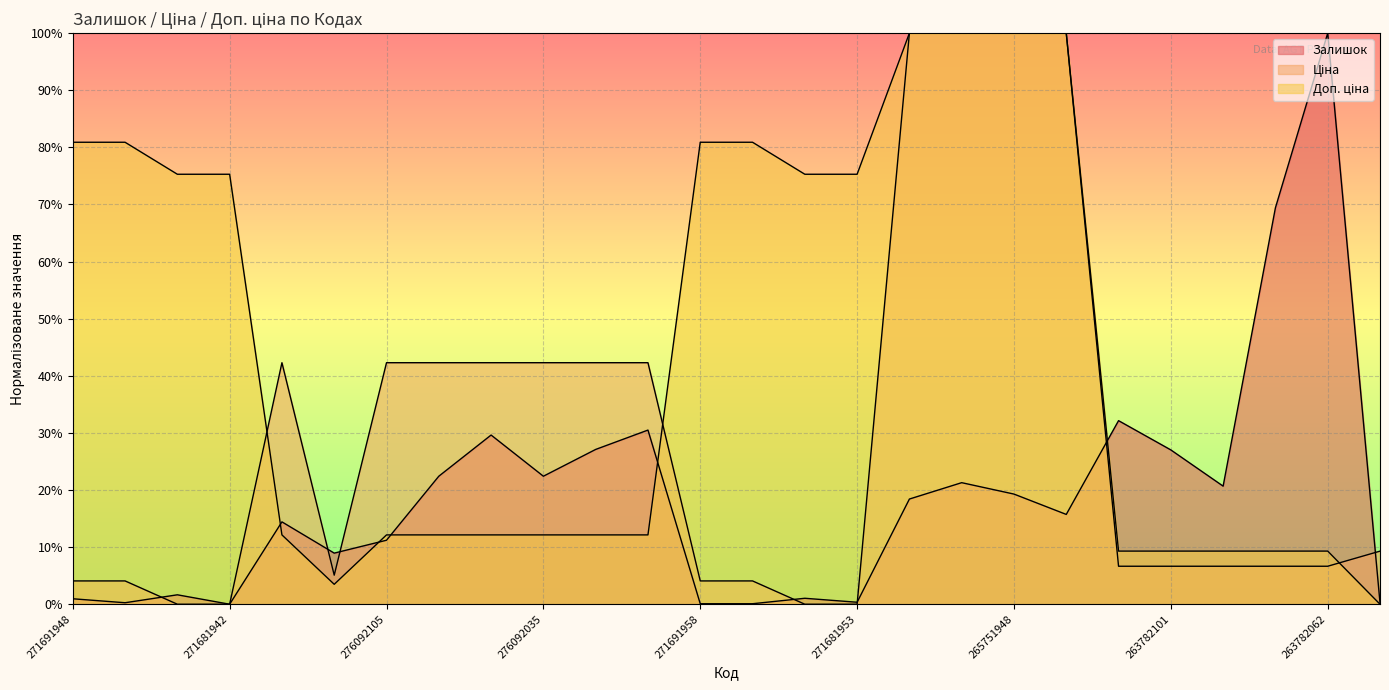

Reading left to right, extract all data points from this chart.

Залишок: 1.0	0.3	1.7	0.0	14.4	8.9	11.2	22.4	29.6	22.4	27.1	30.5	0.1	0.1	1.0	0.3	18.4	21.3	19.3	15.7	32.1	27.0	20.7	69.4	100.0	0.3
Ціна: 4.1	4.1	0.0	0.0	42.3	5.1	42.3	42.3	42.3	42.3	42.3	42.3	4.1	4.1	0.0	0.0	100.0	100.0	100.0	100.0	6.7	6.7	6.7	6.7	6.7	9.3
Доп. ціна: 80.9	80.9	75.3	75.3	12.1	3.5	12.1	12.1	12.1	12.1	12.1	12.1	80.9	80.9	75.3	75.3	100.0	100.0	100.0	100.0	9.3	9.3	9.3	9.3	9.3	0.0